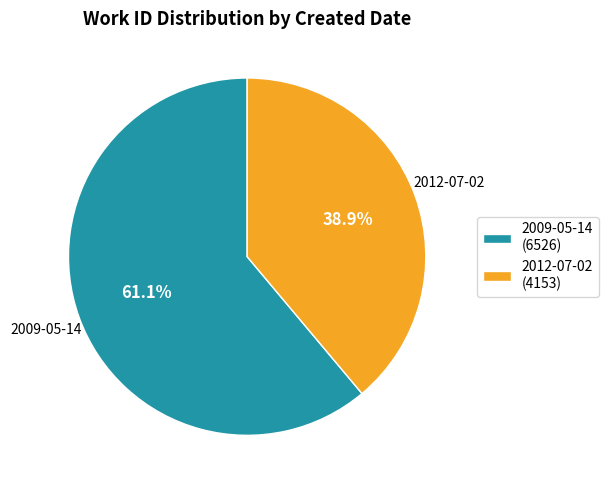

To the nearest percent, what is the average slice percentage?

50%